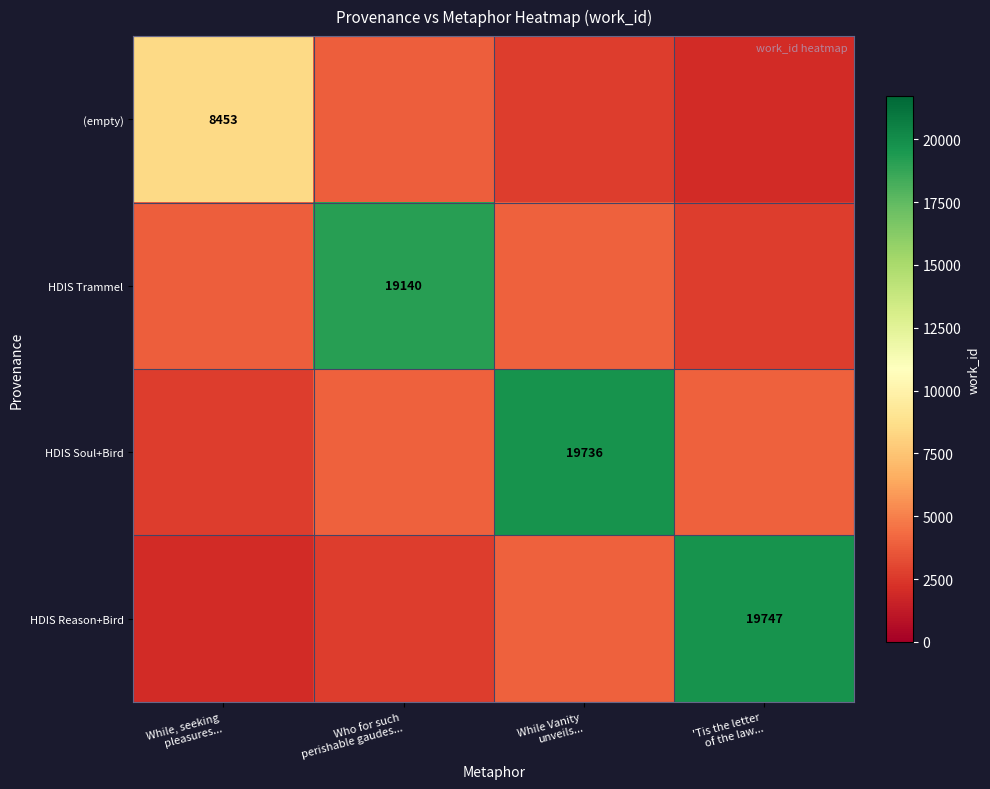

What value does the HDIS Trammel series have at While Vanity unveils...?

3947.2